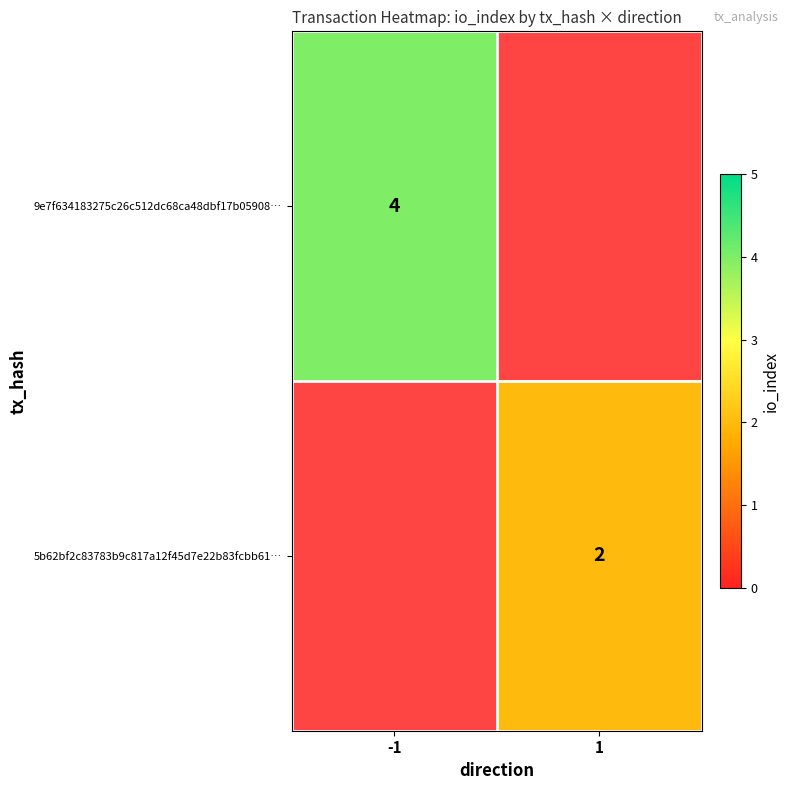

The value of 5b62bf2c83783b9c817a12f45d7e22b83fcbb61… at 1 is 3. True or false?

False